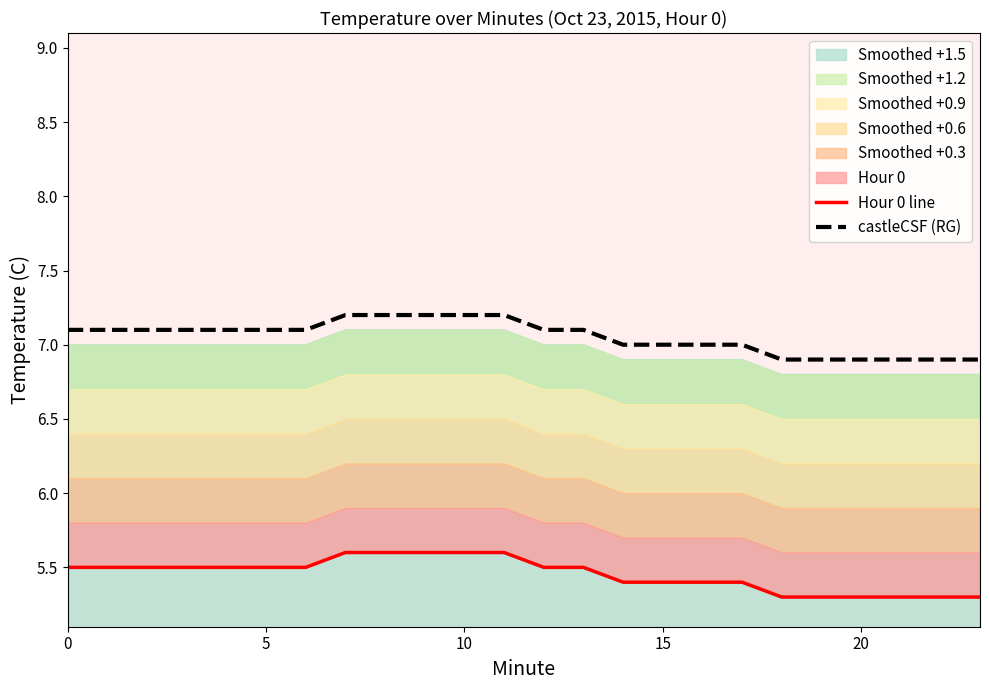

True or false: castleCSF (RG) and Hour 0 line cross at least once.

False